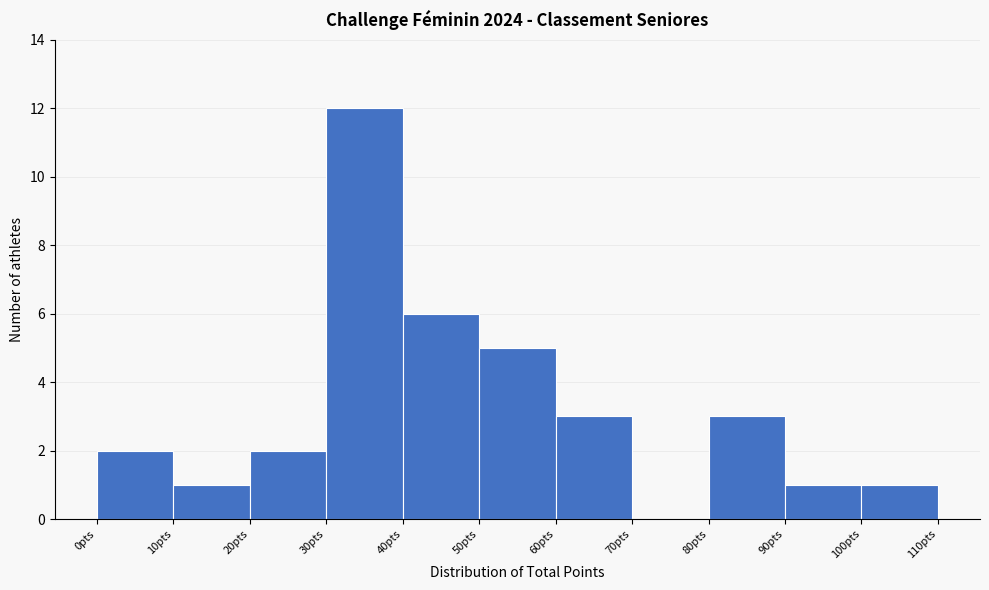

Reading left to right, list every bar in this chart as the range it spans on the x-axis followed by its height. The values are not printed on the chart, so give them approximately, as read against the axis.

0 to 10: 2
10 to 20: 1
20 to 30: 2
30 to 40: 12
40 to 50: 6
50 to 60: 5
60 to 70: 3
70 to 80: 0
80 to 90: 3
90 to 100: 1
100 to 110: 1